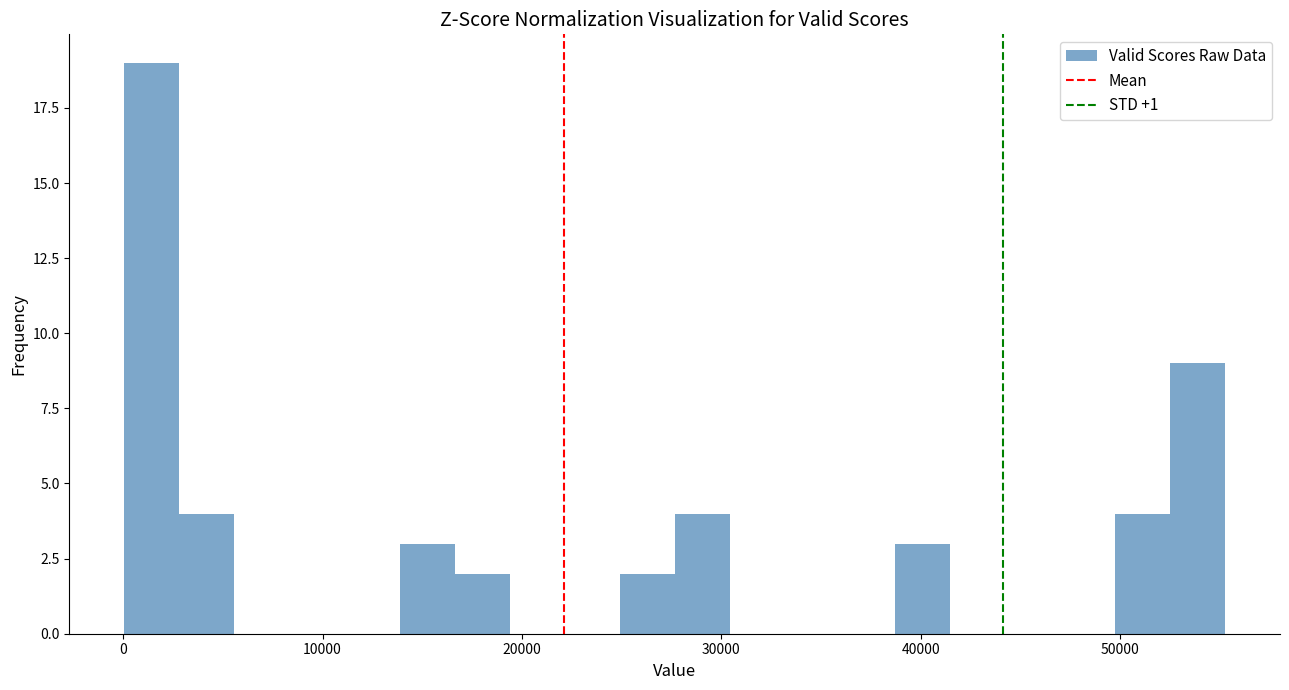

Around what value on the x-axis is the tallest bar? Give the approximate position of its centre, as read against the axis.

1000